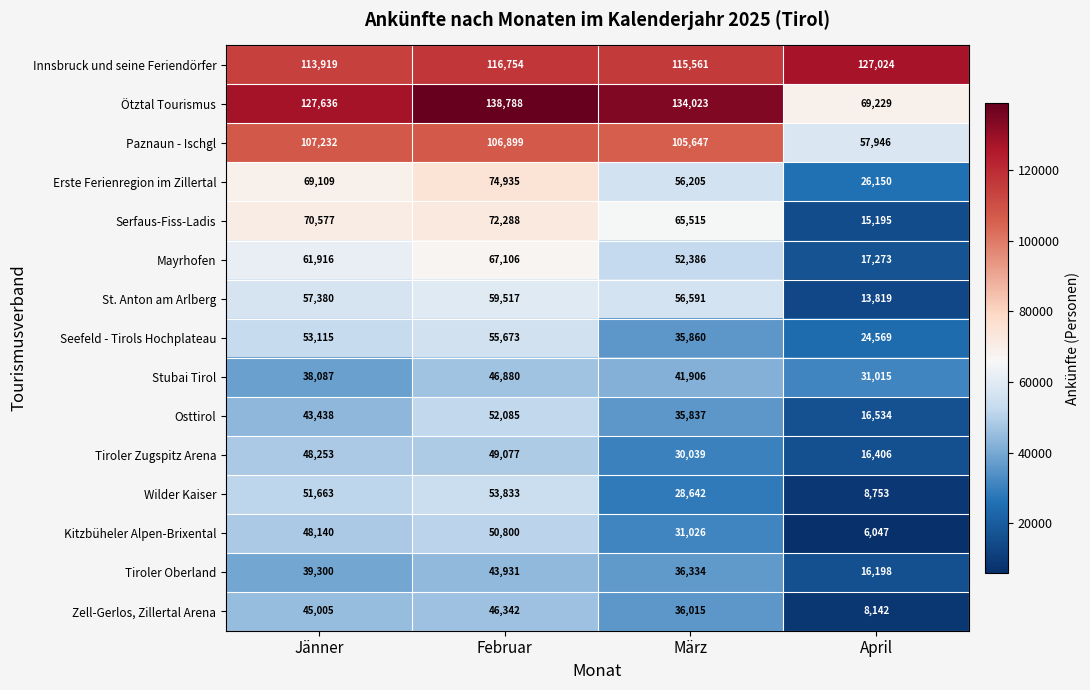

At which label is Seefeld - Tirols Hochplateau closest to 40121?

März